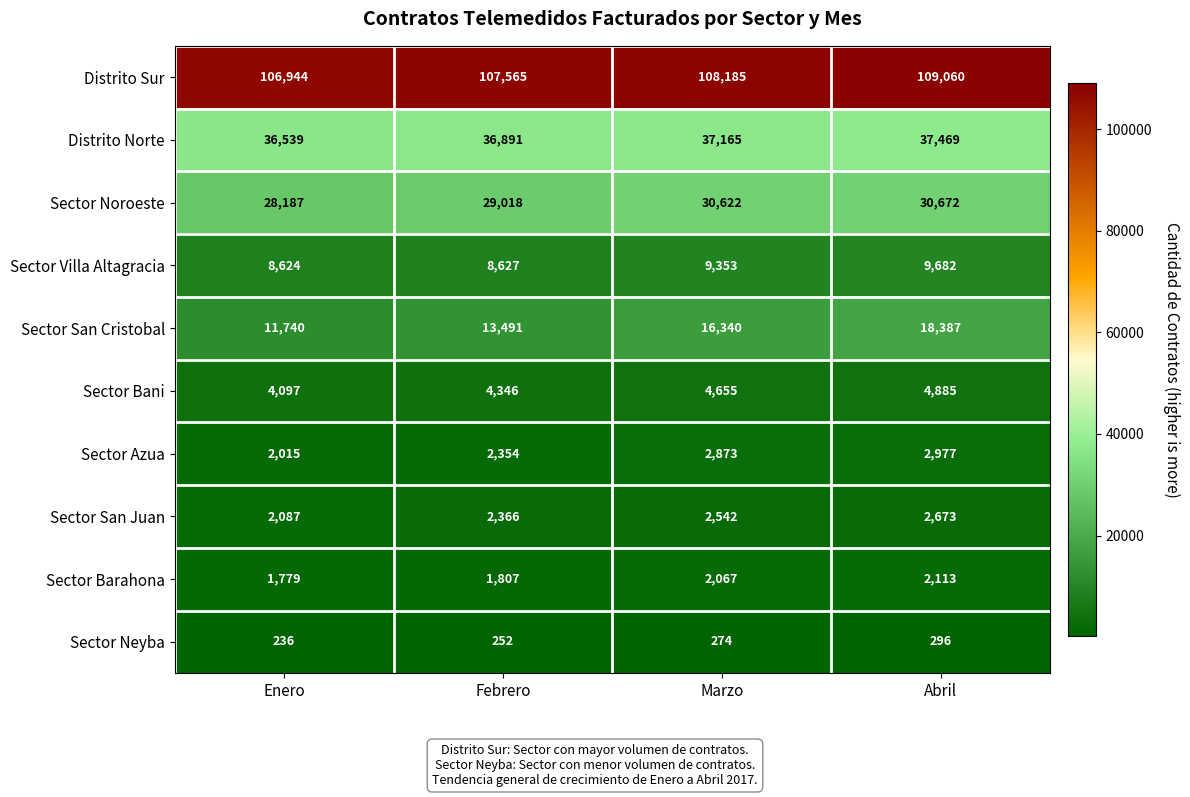

The value of Sector Barahona at Febrero is 1807. True or false?

True